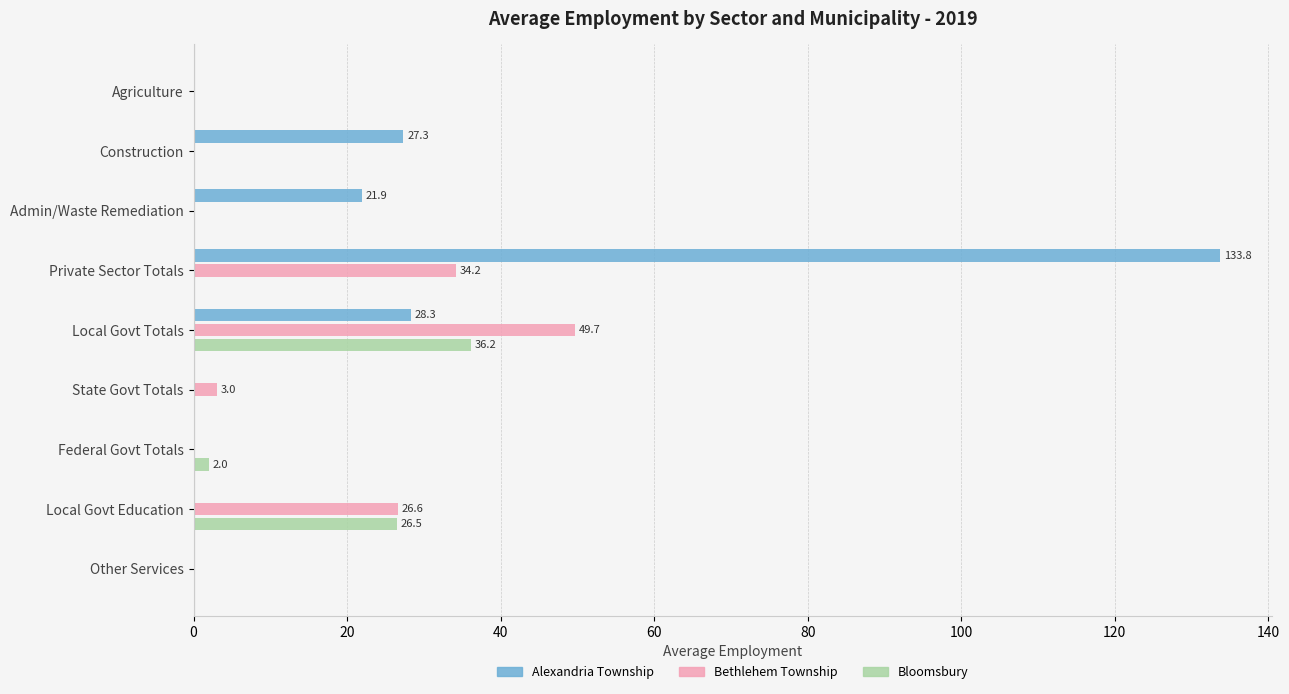

Which series has the largest total across all categories?

Alexandria Township